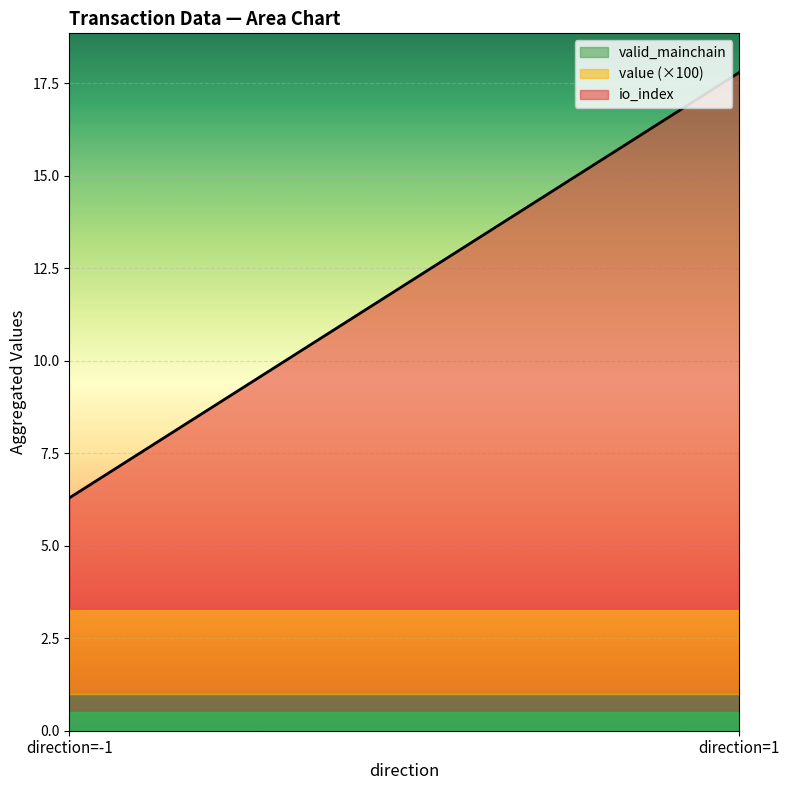

True or false: io_index and valid_mainchain intersect in this chart.

False